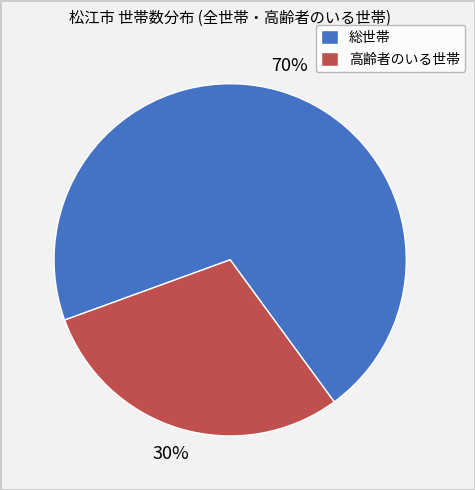

Rank the categories by value from lowest to highest.

高齢者のいる世帯, 総世帯